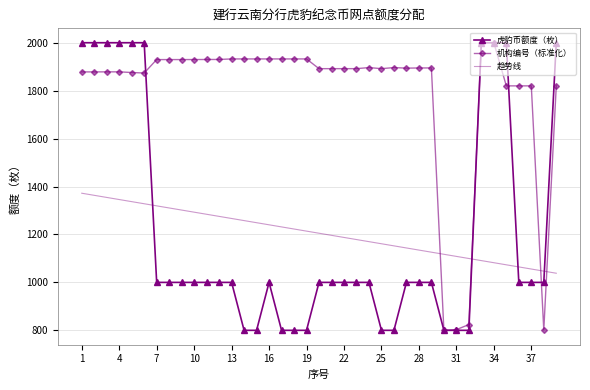

Count the number of data series in this chart.

3